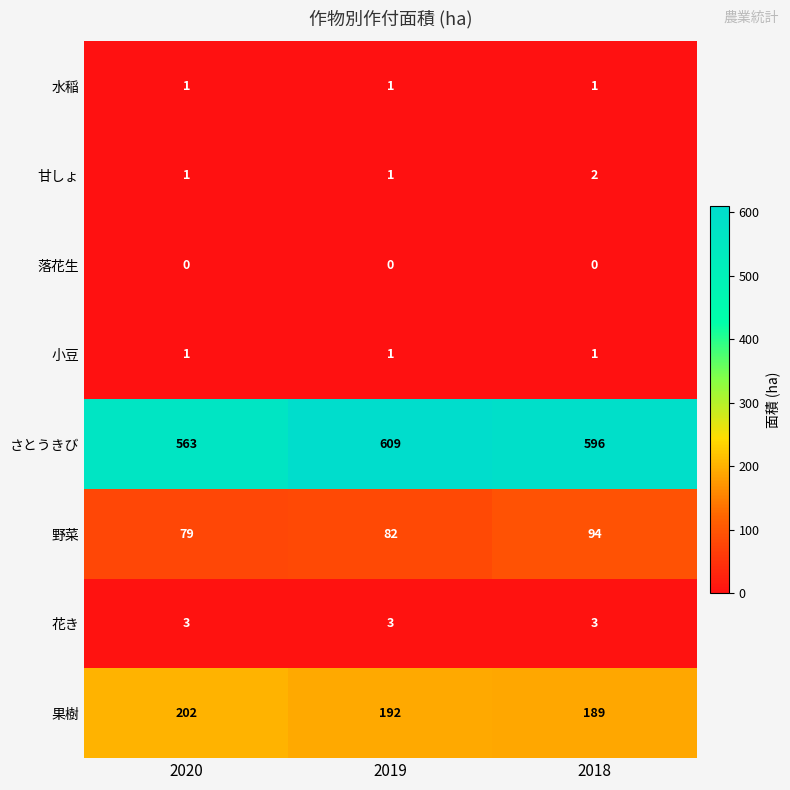

Which series has the largest range (max minus min)?

さとうきび